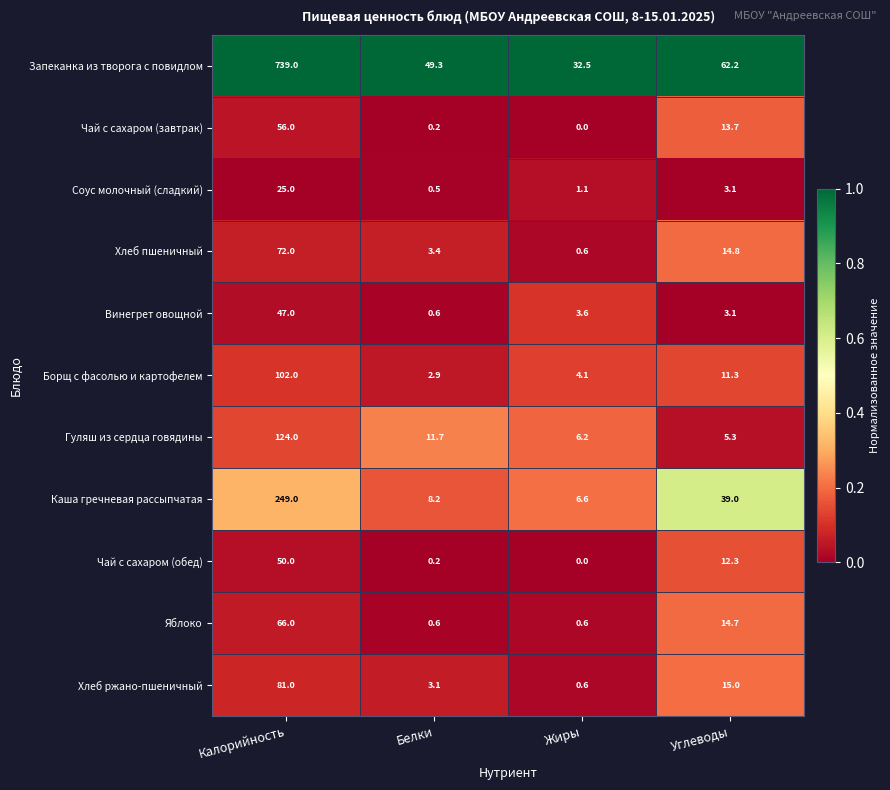

At which category does the chart reach its minimum across all series?

Жиры